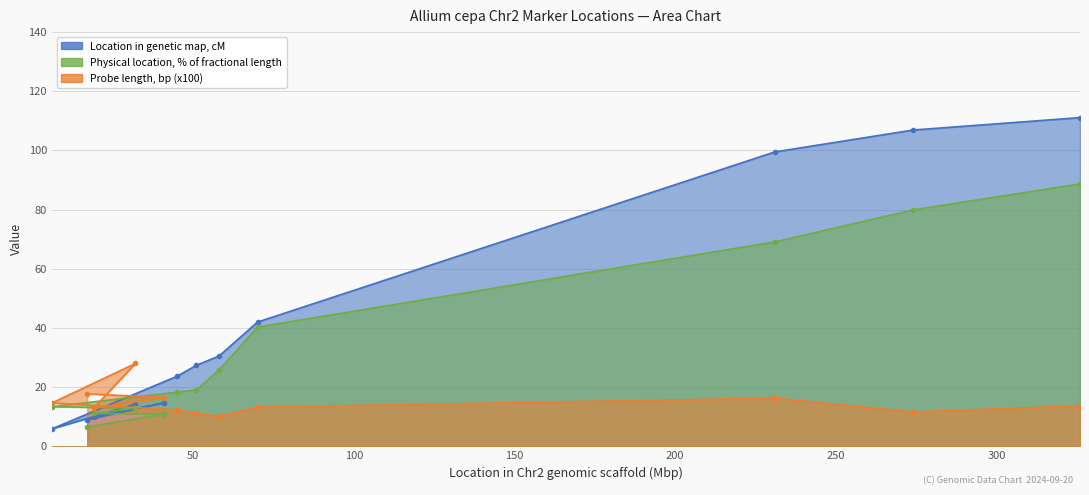

Reading left to right, extract all data points from this chart.

Location in genetic map, cM: 9.0	14.7	10.0	14.2	5.9	23.7	27.4	30.5	42.0	99.5	106.9	111.1
Physical location, % of fractional length: 6.5	10.9	11.1	12.9	13.4	18.3	19.1	25.8	40.3	69.1	79.9	88.7
Probe length, bp (x100): 17.7	16.5	12.9	28.0	14.7	12.3	11.2	10.1	13.2	16.3	11.6	13.7